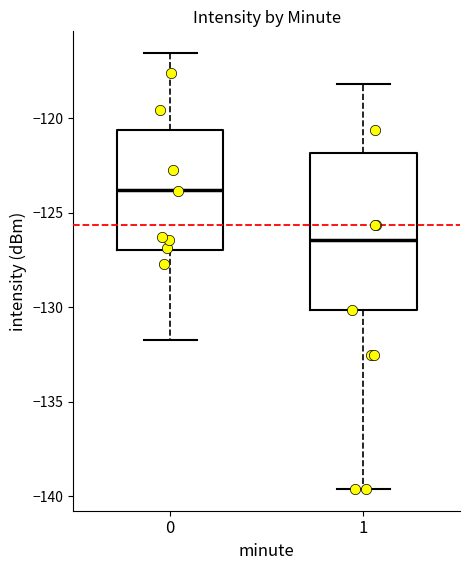

Which box's median line is the lowest?

1